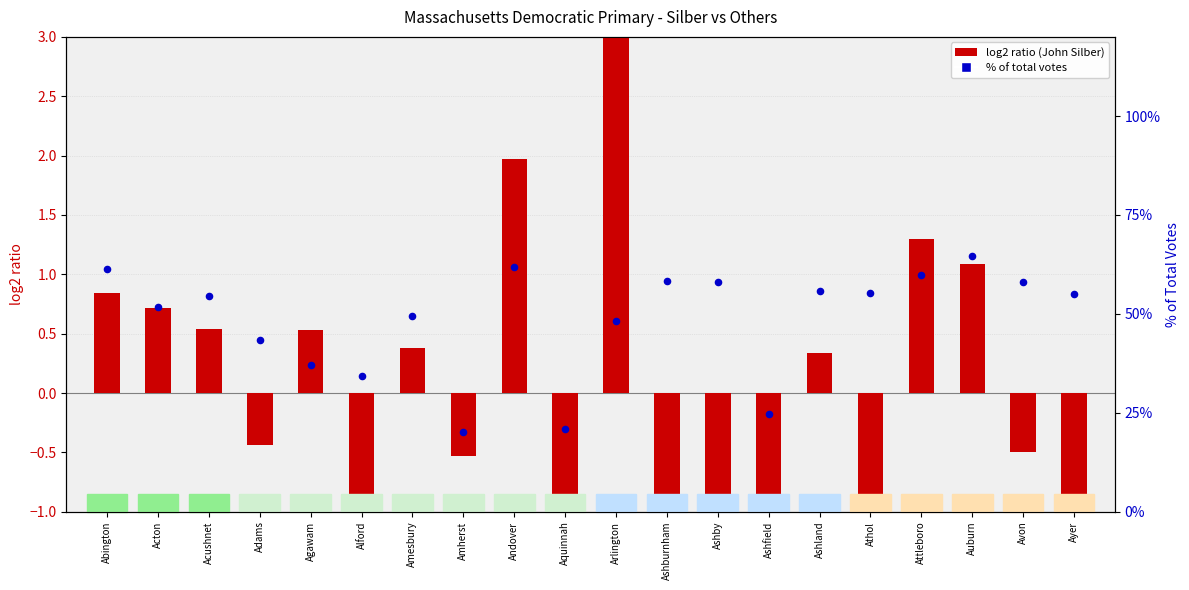

Which series has the largest Y range (max minus min)?

Silber % of total votes